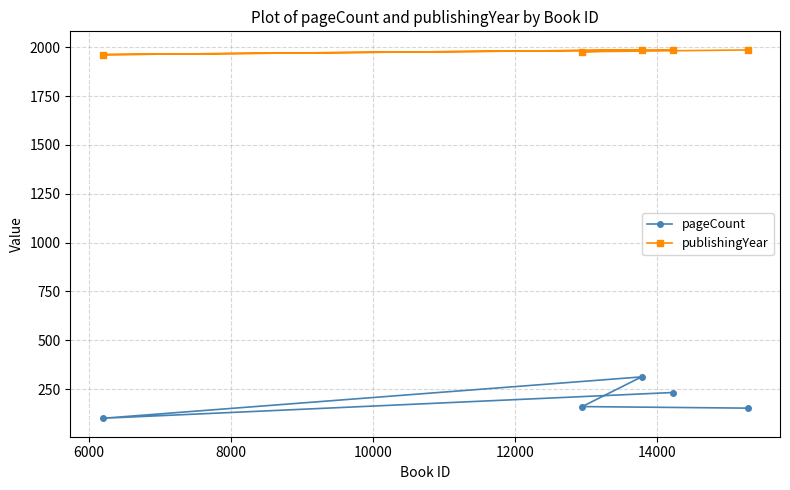

What is the greatest value displayed?

1987